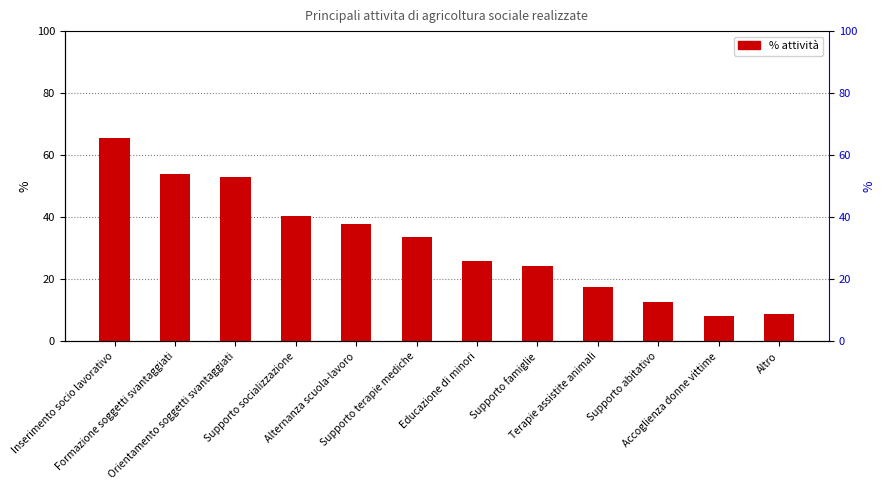

Which category has the highest value across all series?

Inserimento socio lavorativo